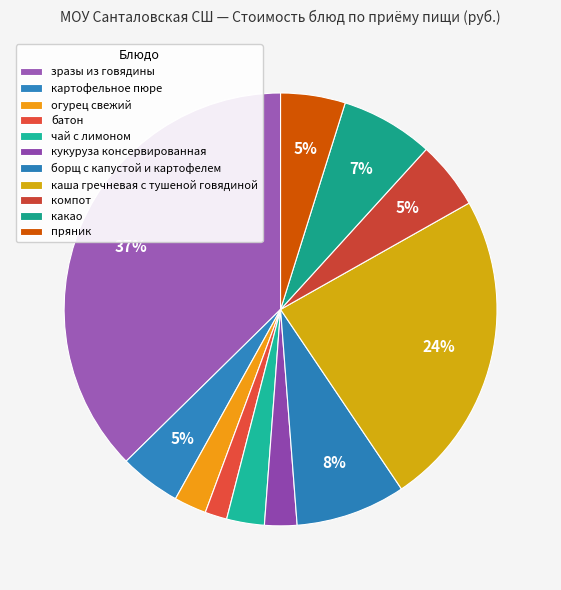

How many segments does this pie chart have?

11